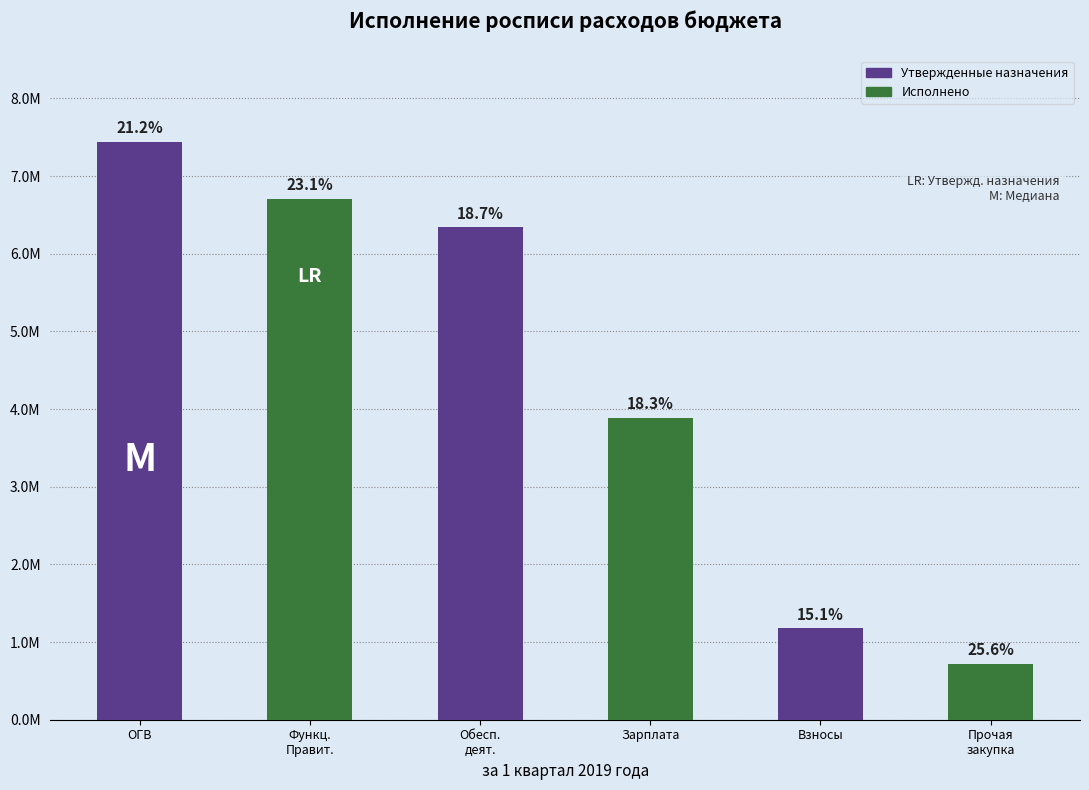

What value does the Исполнено series have at Обеспечение деятельности органов?

1183886.0